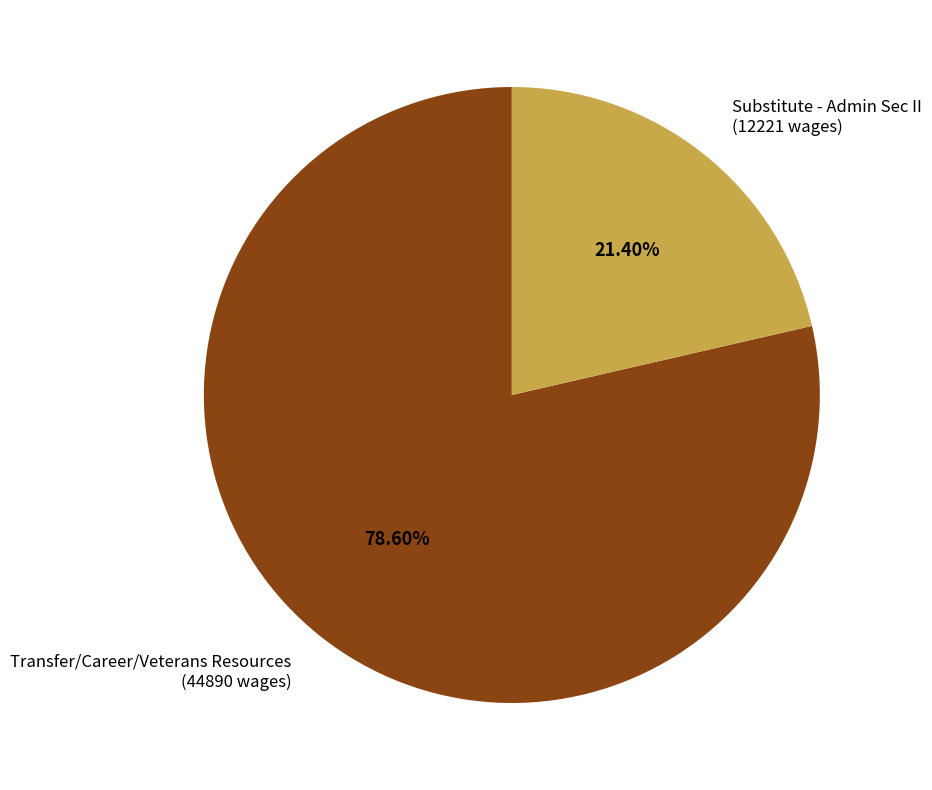

To the nearest percent, what is the difference between the Substitute - Admin Sec II and Transfer/Career/Veterans Resources slice percentages?

57%